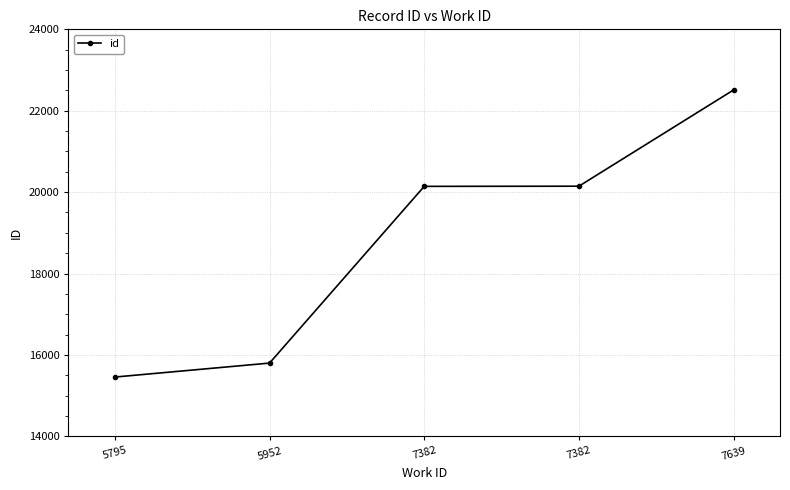

How many values are below 20142?

2